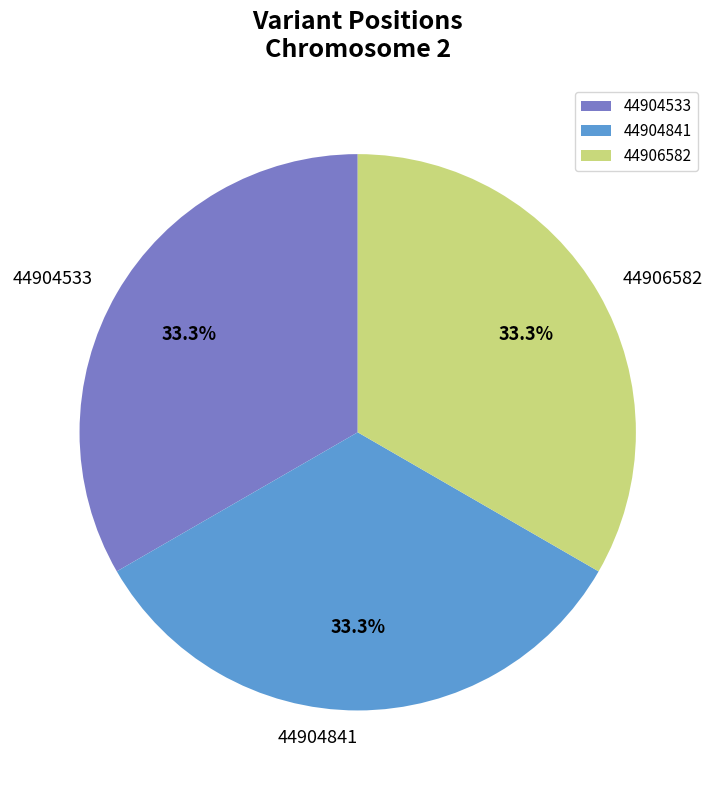

What is the total percentage of 44906582 and 44904533?

66.7%